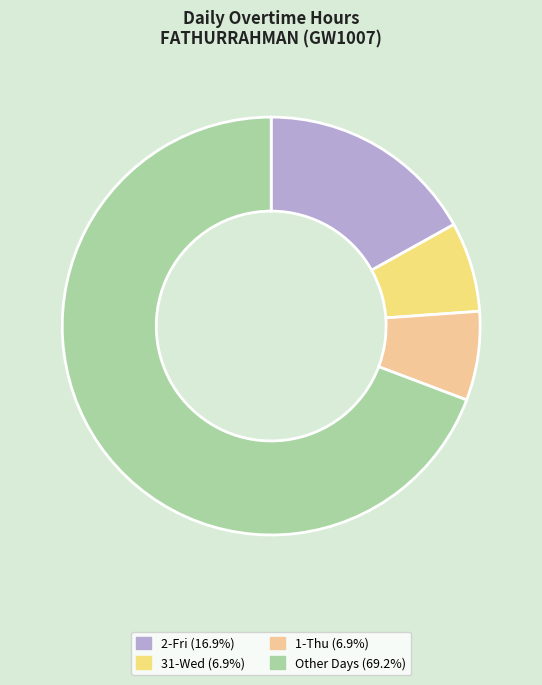

Does Other Days (69.2%) account for over 50% of the chart?

Yes